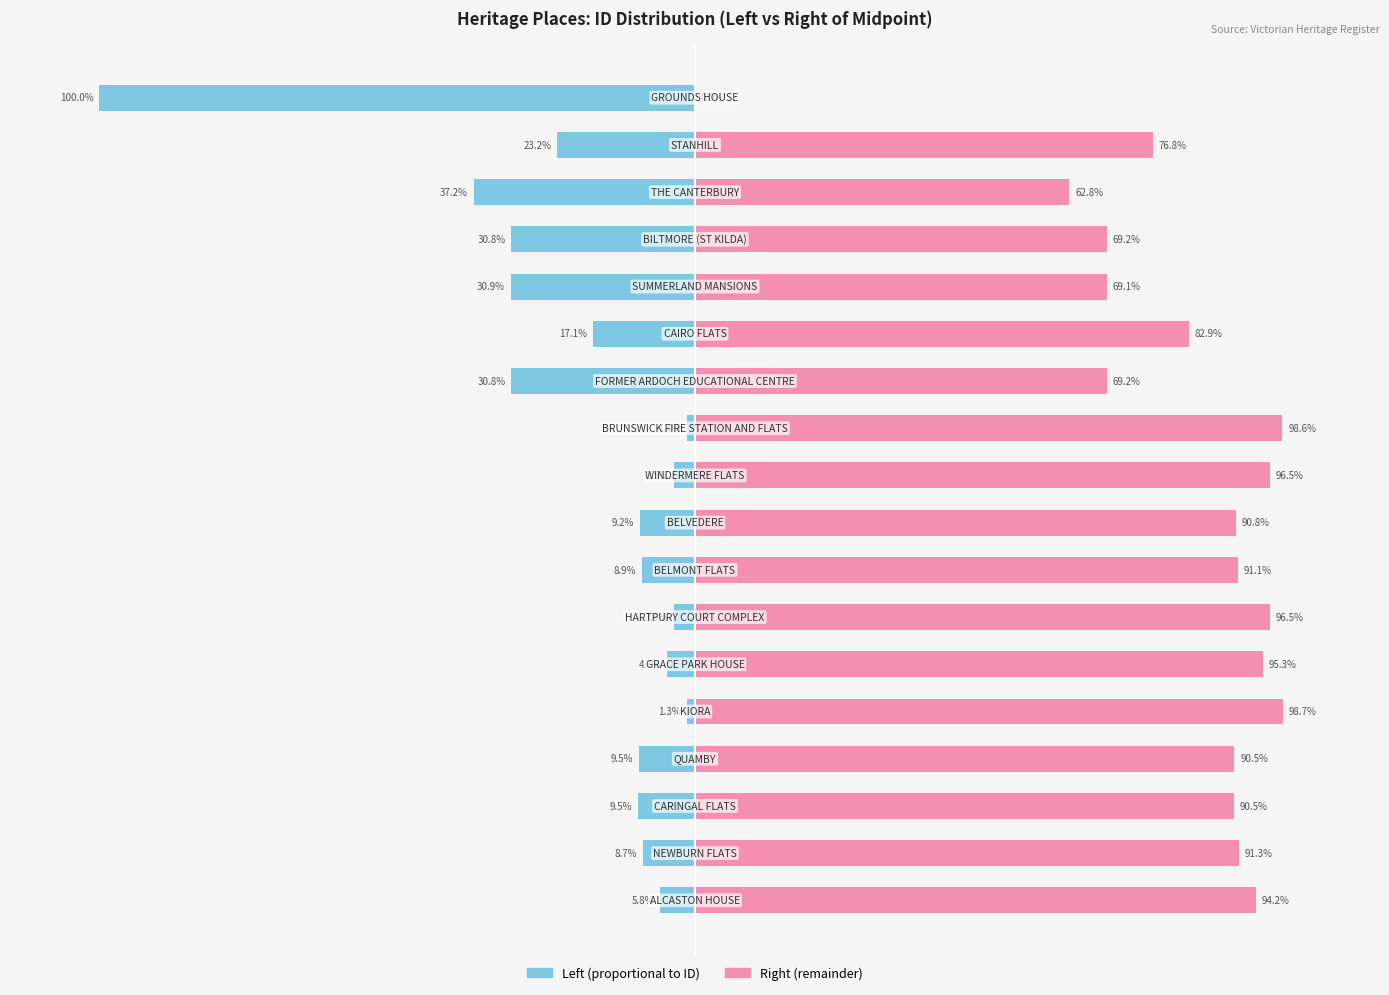

What is the difference between the maximum and minimum values in the ID (right) series?

98.7